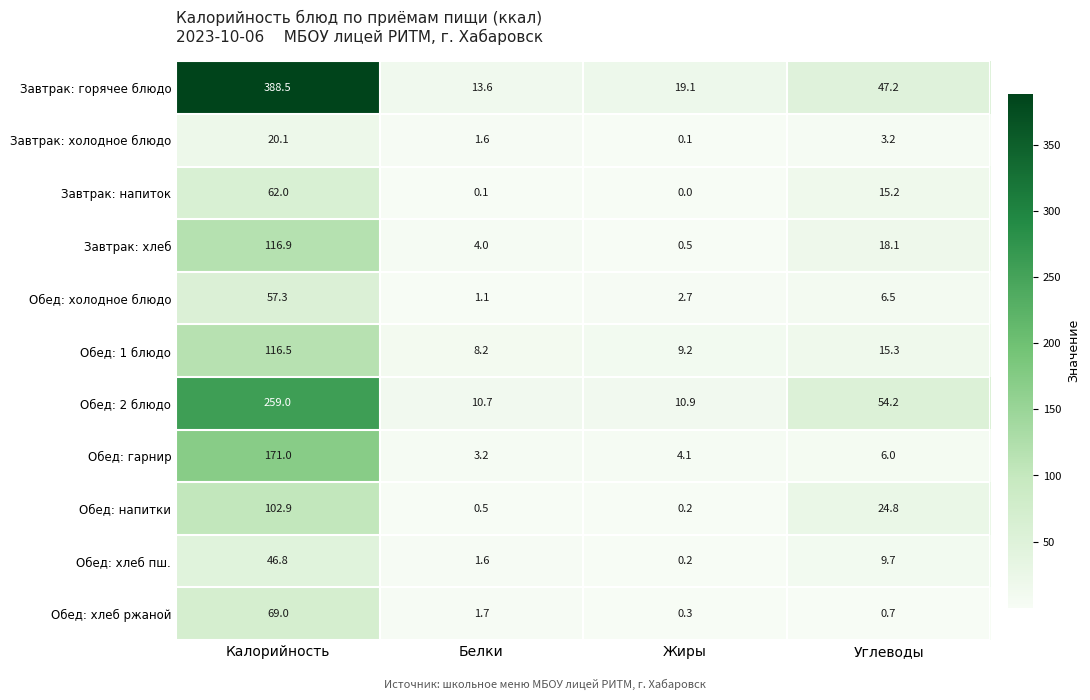

List the series in order of their peak value, highest first.

Завтрак: горячее блюдо, Обед: 2 блюдо, Обед: гарнир, Завтрак: хлеб, Обед: 1 блюдо, Обед: напитки, Обед: хлеб ржаной, Завтрак: напиток, Обед: холодное блюдо, Обед: хлеб пш., Завтрак: холодное блюдо